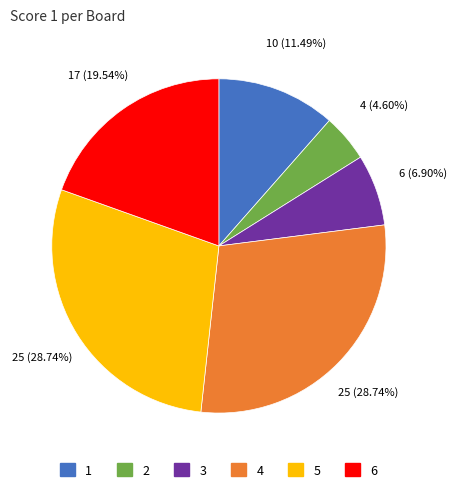

Is there a majority slice in this chart?

No